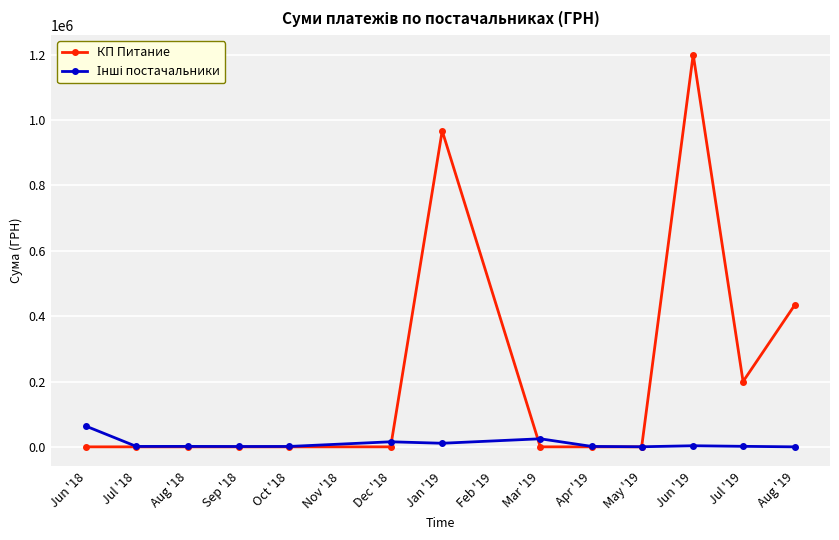

How many data points does each series have?

13